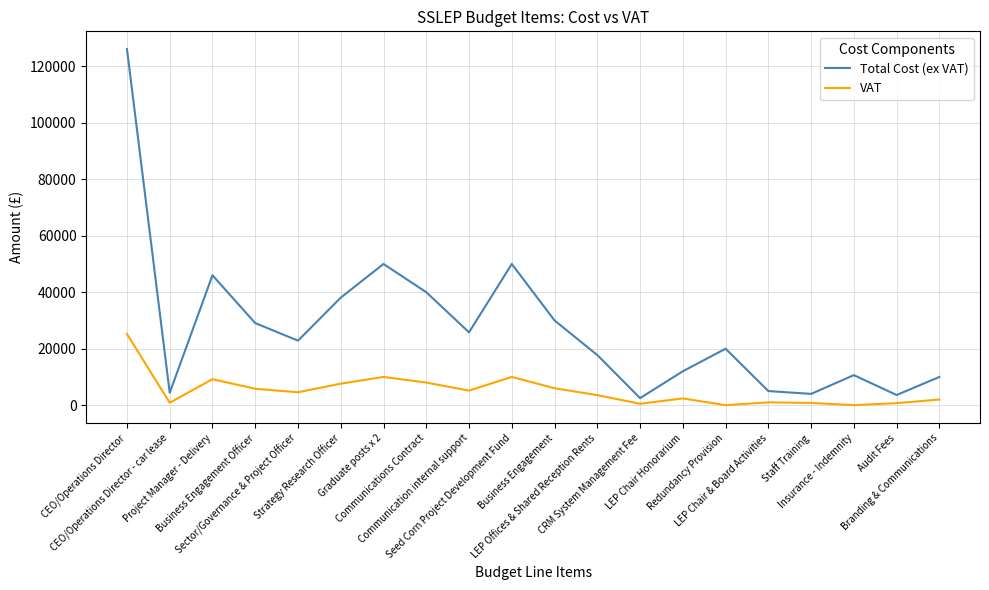

List the series in order of their overall mean, highest first.

Total Cost (ex VAT), VAT